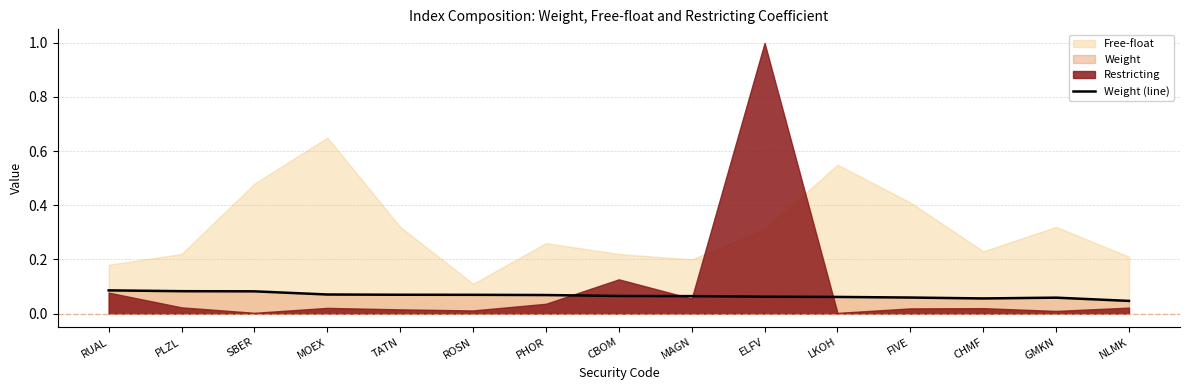

Reading left to right, transcribe all the data shown in this chart.

0.1	0.1	0.1	0.1	0.1	0.1	0.1	0.1	0.1	0.1	0.1	0.1	0.1	0.1	0.0